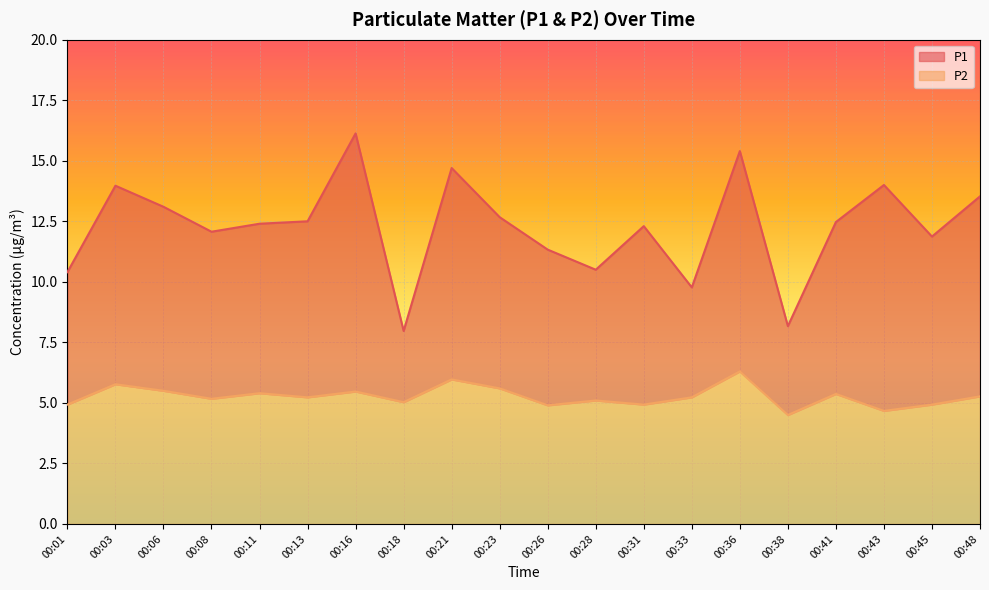

How many values in the P2 series exceed 5?

14